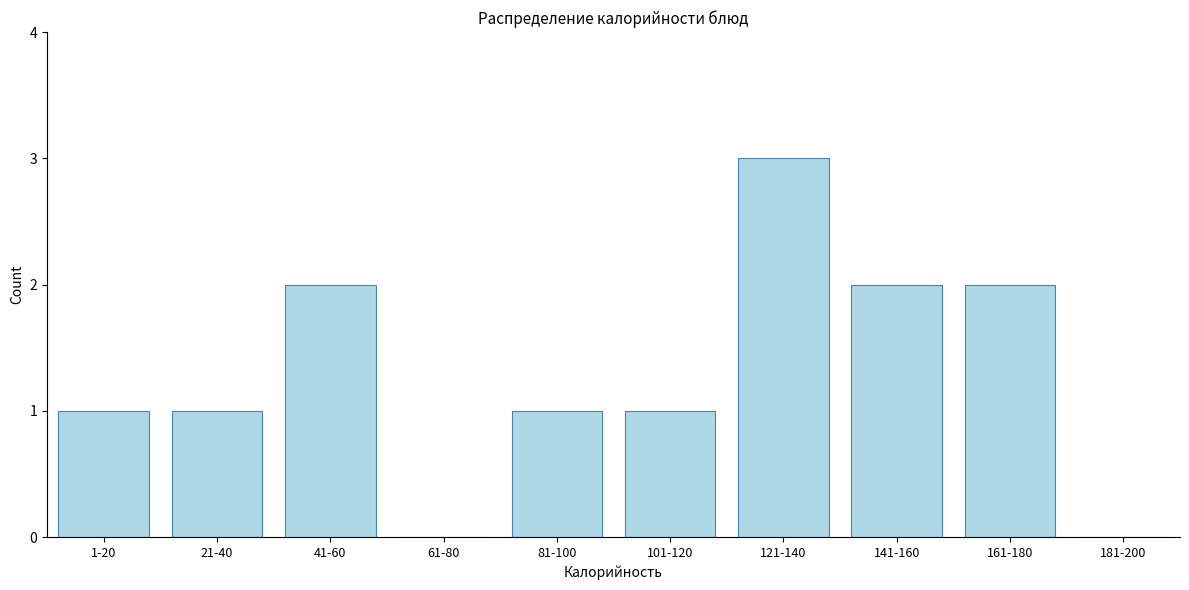

Reading left to right, transcribe all the data shown in this chart.

1-20=1	21-40=1	41-60=2	61-80=0	81-100=1	101-120=1	121-140=3	141-160=2	161-180=2	181-200=0